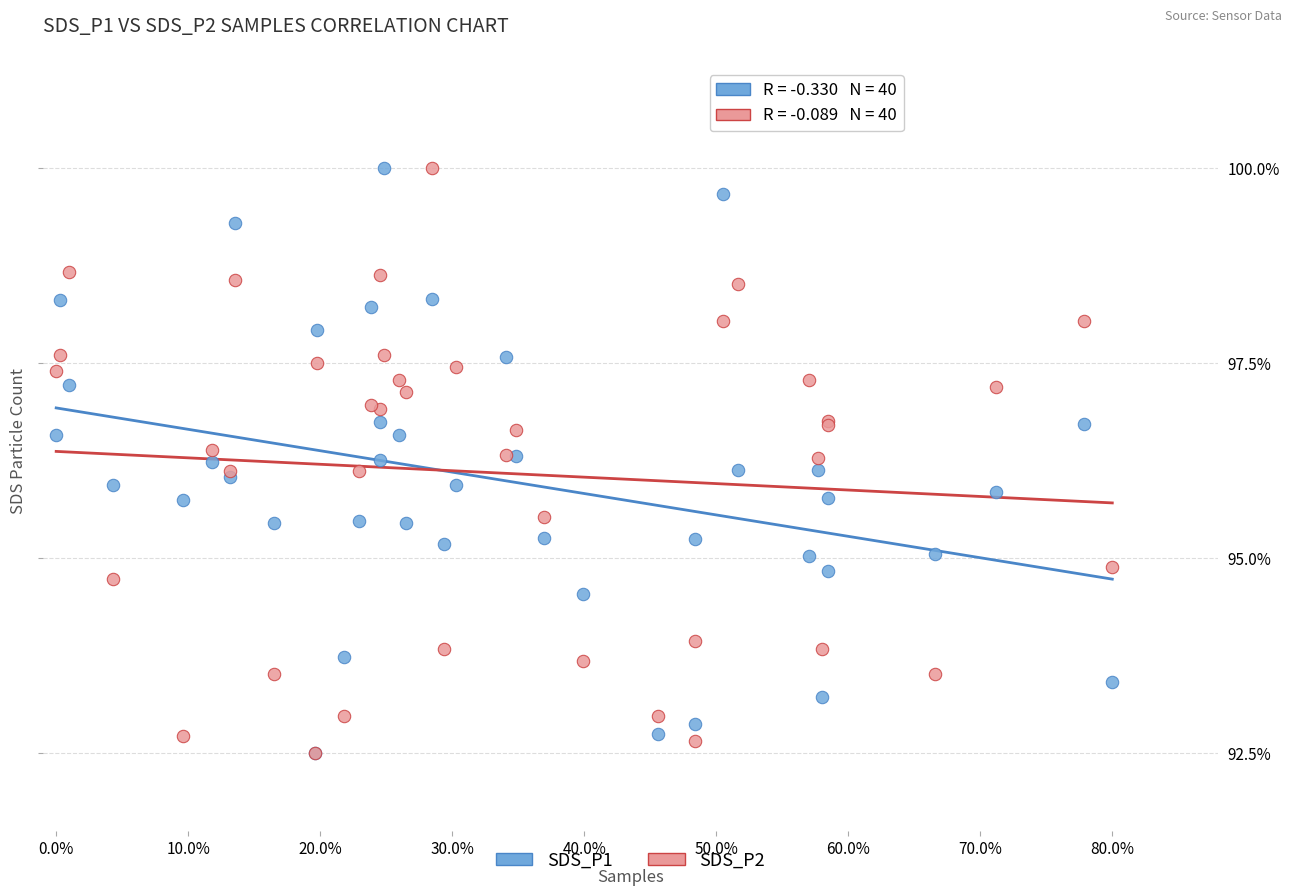

What are all the series names shown in the legend?

SDS_P1, SDS_P2